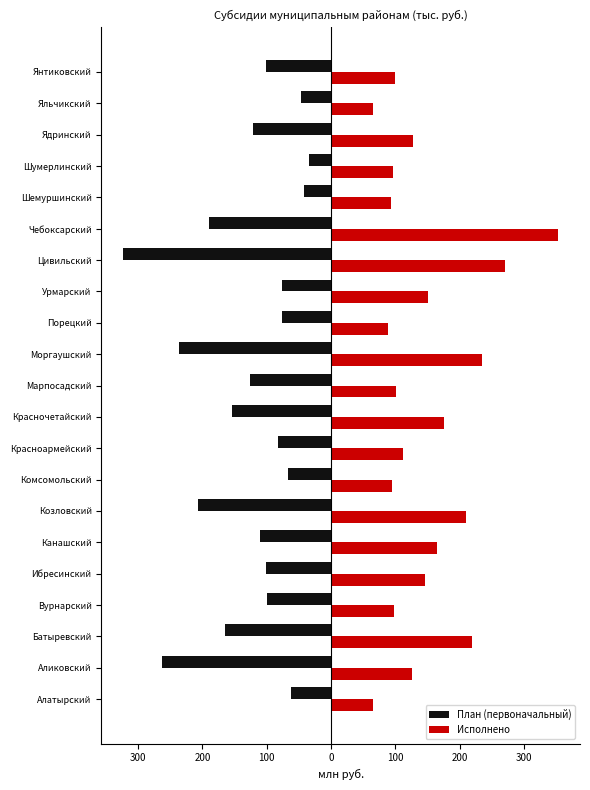

At how many categories does at least one series exceed 308?

1